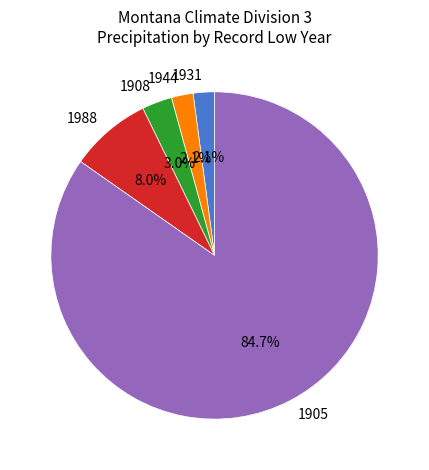

True or false: 1988 accounts for 16% of the total.

False